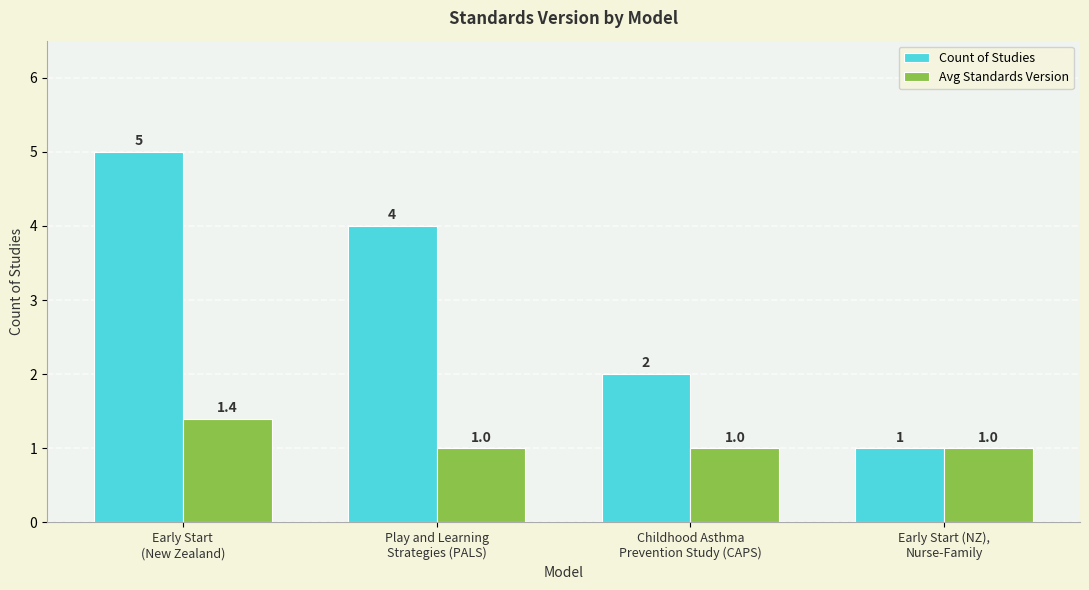

Reading right to left, what are all the values shown in this chart?

Count of Studies: Early Start (NZ),
Nurse-Family=1.0	Childhood Asthma
Prevention Study (CAPS)=2.0	Play and Learning
Strategies (PALS)=4.0	Early Start
(New Zealand)=5.0
Avg Standards Version: Early Start (NZ),
Nurse-Family=1.0	Childhood Asthma
Prevention Study (CAPS)=1.0	Play and Learning
Strategies (PALS)=1.0	Early Start
(New Zealand)=1.4